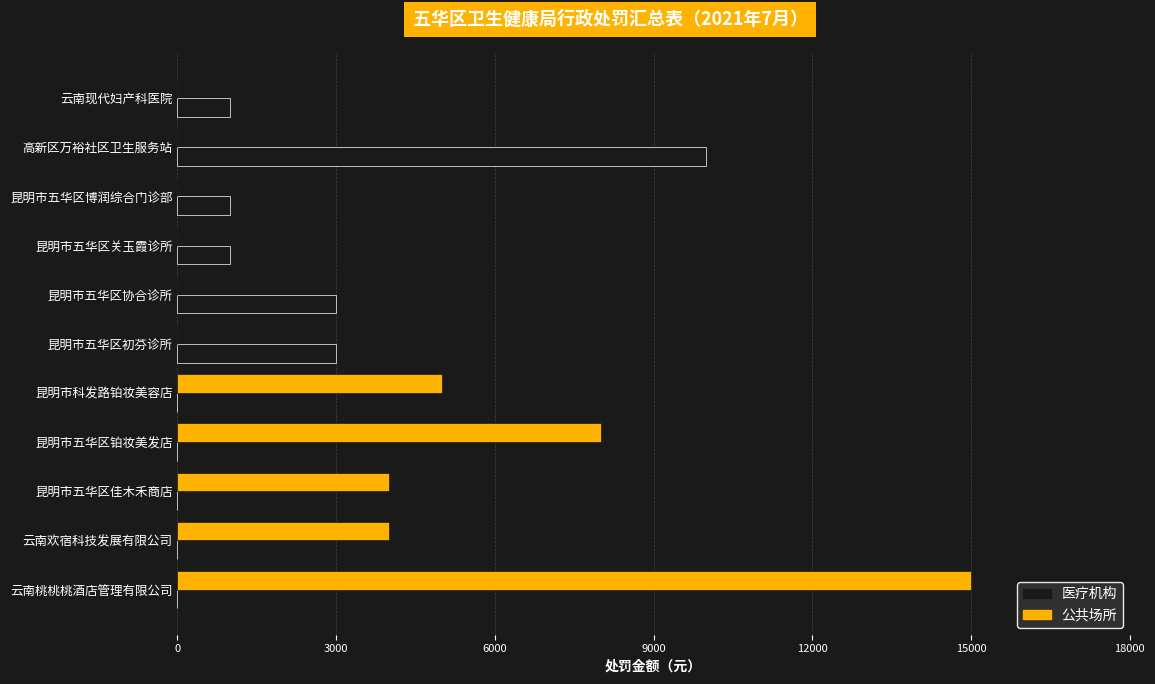

At which category is the sum across all series the highest?

云南桃桃桃酒店管理有限公司